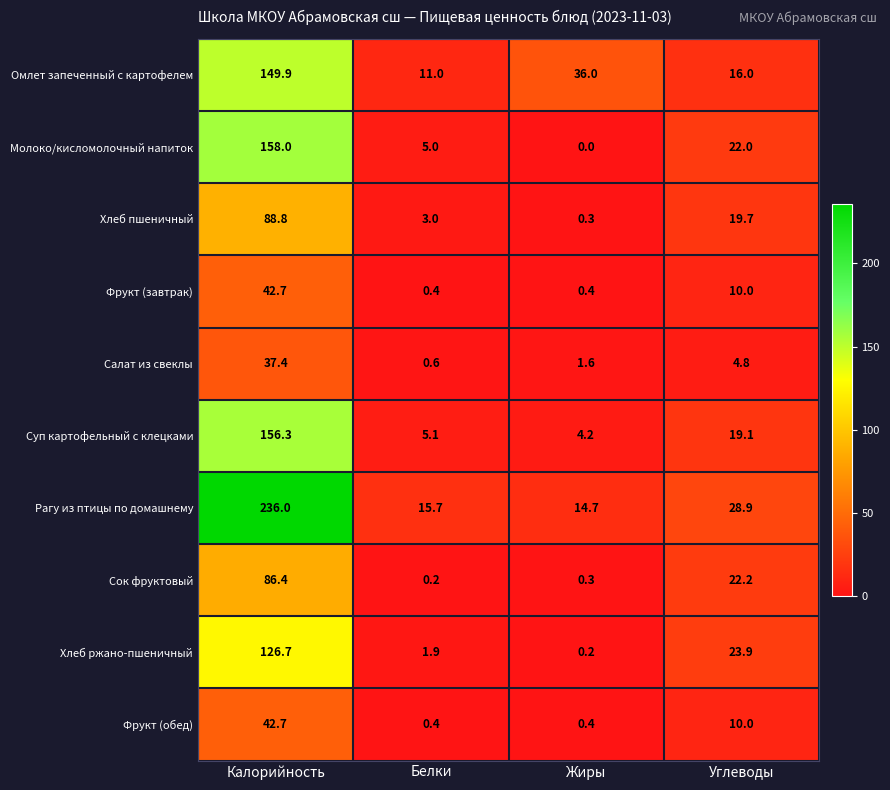

Which series has the largest range (max minus min)?

Рагу из птицы по домашнему